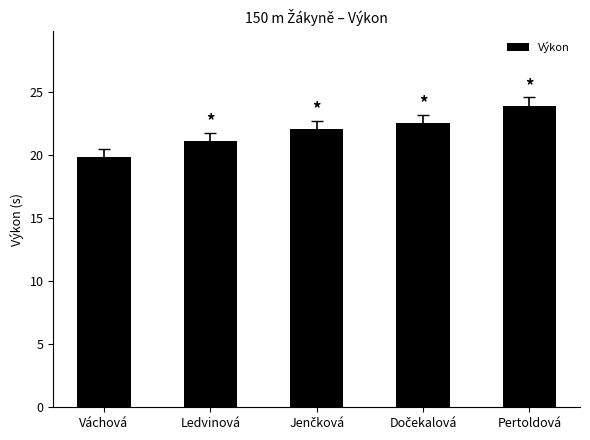

Where is the data nearest to the value 21?

Ledvinová